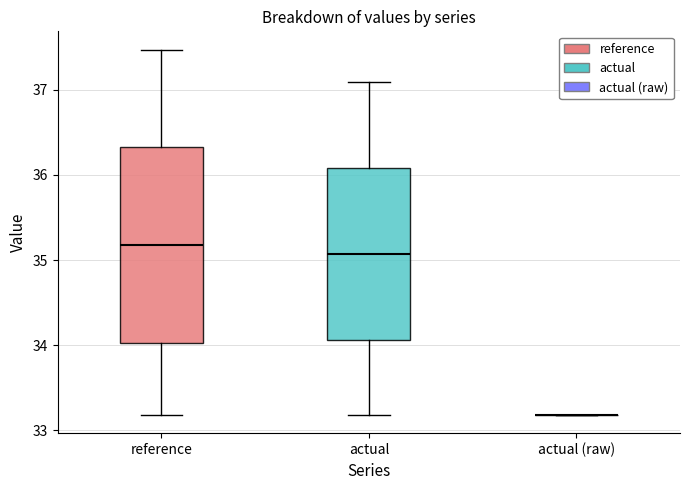

Reading left to right, transcribe this box plot: for each box, give where its median line is, the range the box spans, and where its two whiskers end, as read against the y-axis. The values are not printed on the chart, so give them approximately, as read against the axis.

reference: median 35.2, box 34.0 to 36.3, whiskers 33.2 to 37.5
actual: median 35.1, box 34.1 to 36.1, whiskers 33.2 to 37.1
actual (raw): box collapsed to a line at 33.2, whiskers 33.2 to 33.2